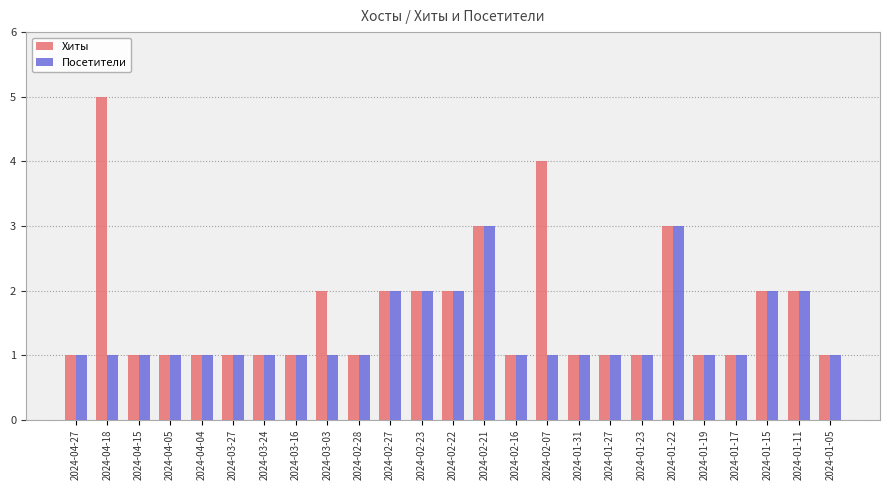

Is it true that Посетители equals 1 at 2024-02-07?

True